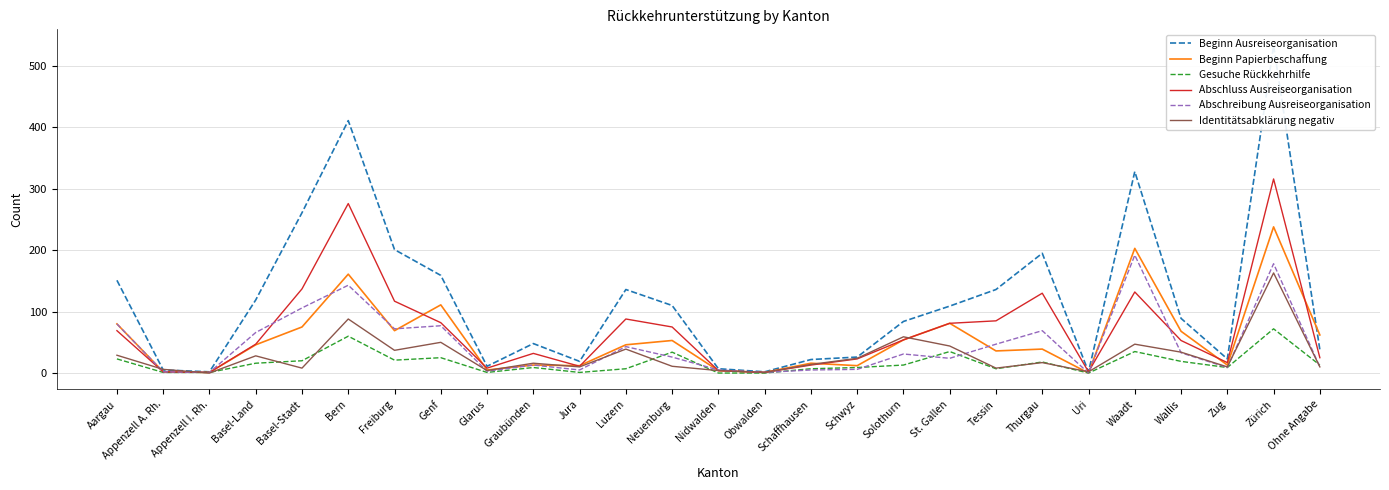

True or false: Abschluss Ausreiseorganisation has a value of 25 at Ohne Angabe.

True